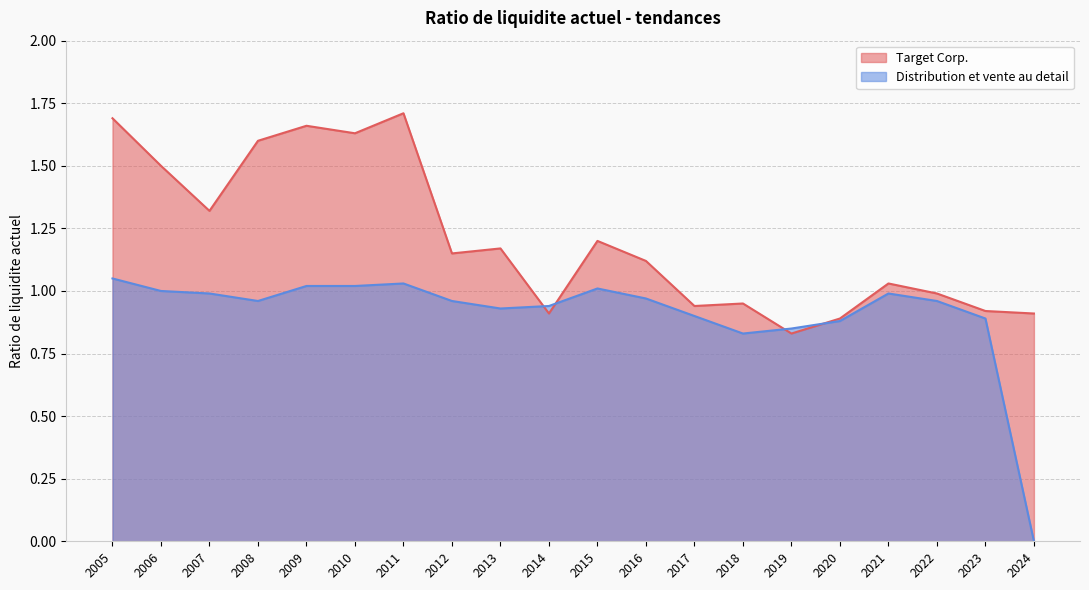

What is the difference between the second highest and minimum values in the Target Corp. series?

0.9